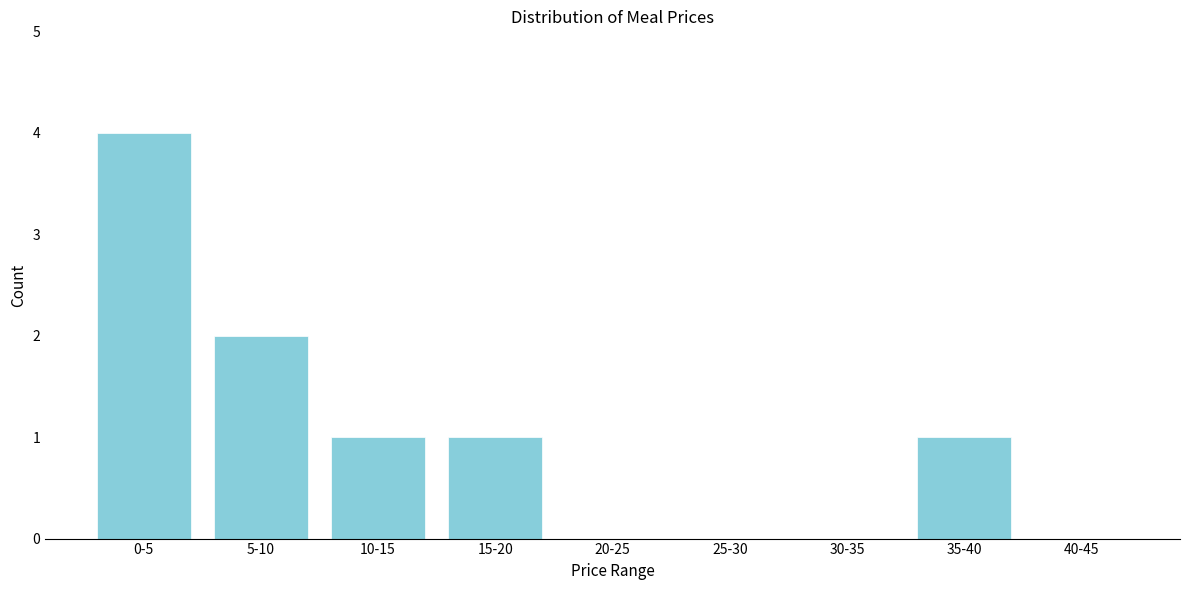

Reading left to right, extract all data points from this chart.

0-5=4	5-10=2	10-15=1	15-20=1	20-25=0	25-30=0	30-35=0	35-40=1	40-45=0